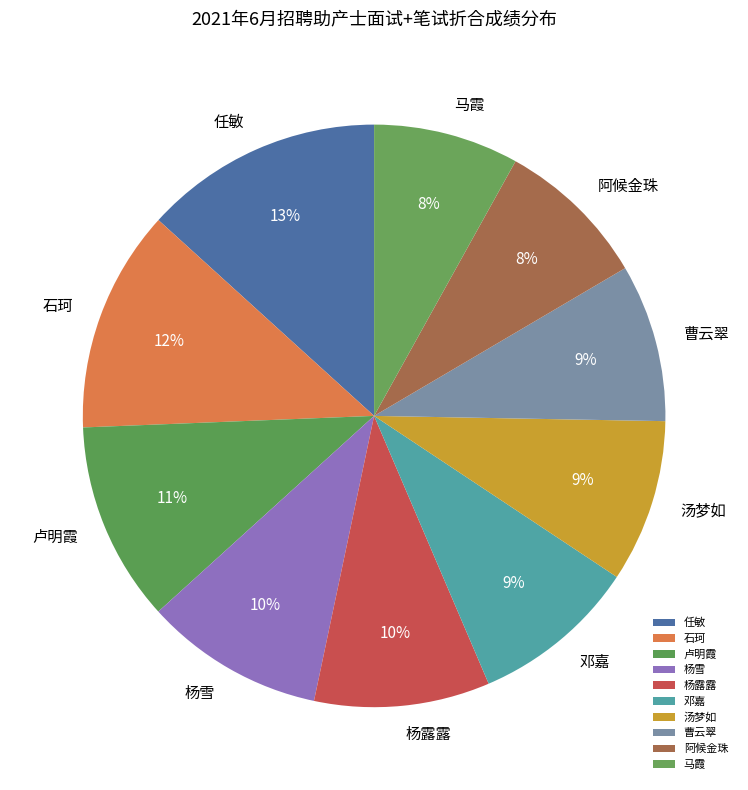

Which slice is the largest?

任敏